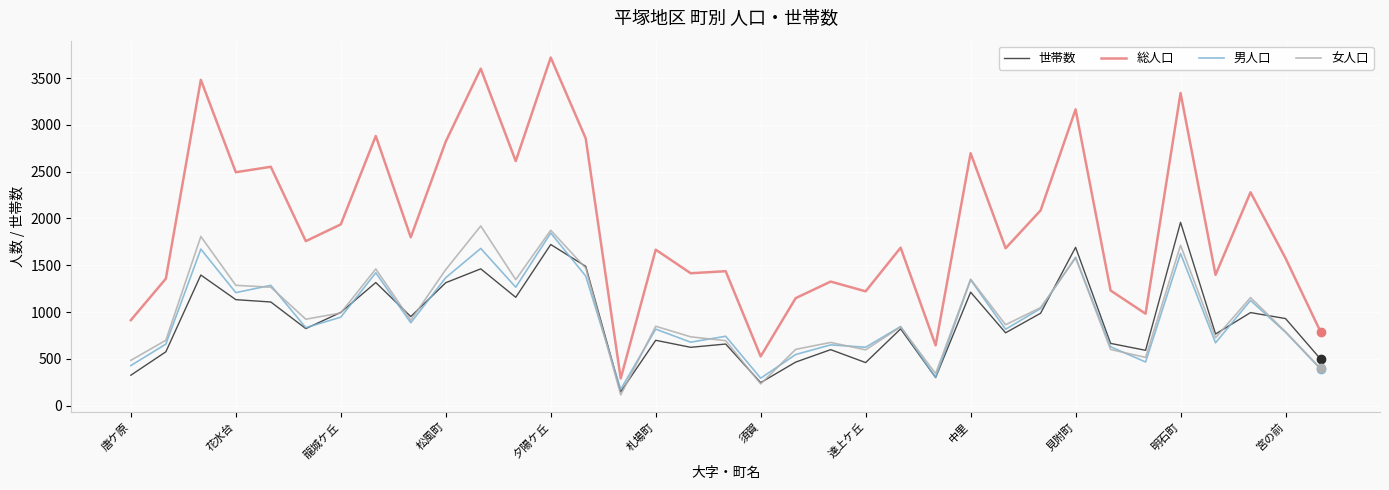

What is the difference between the maximum and minimum values in the 総人口 series?

3428